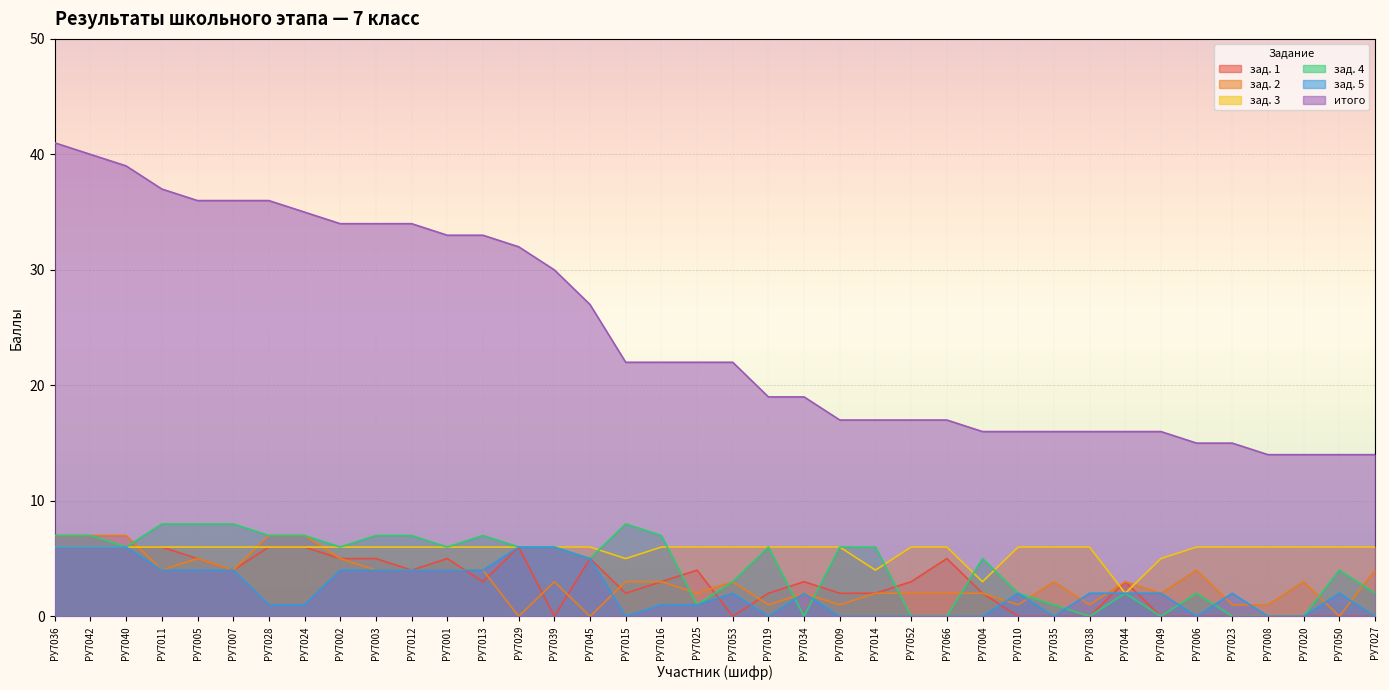

The value of зад. 1 at РУ7015 is 2. True or false?

True